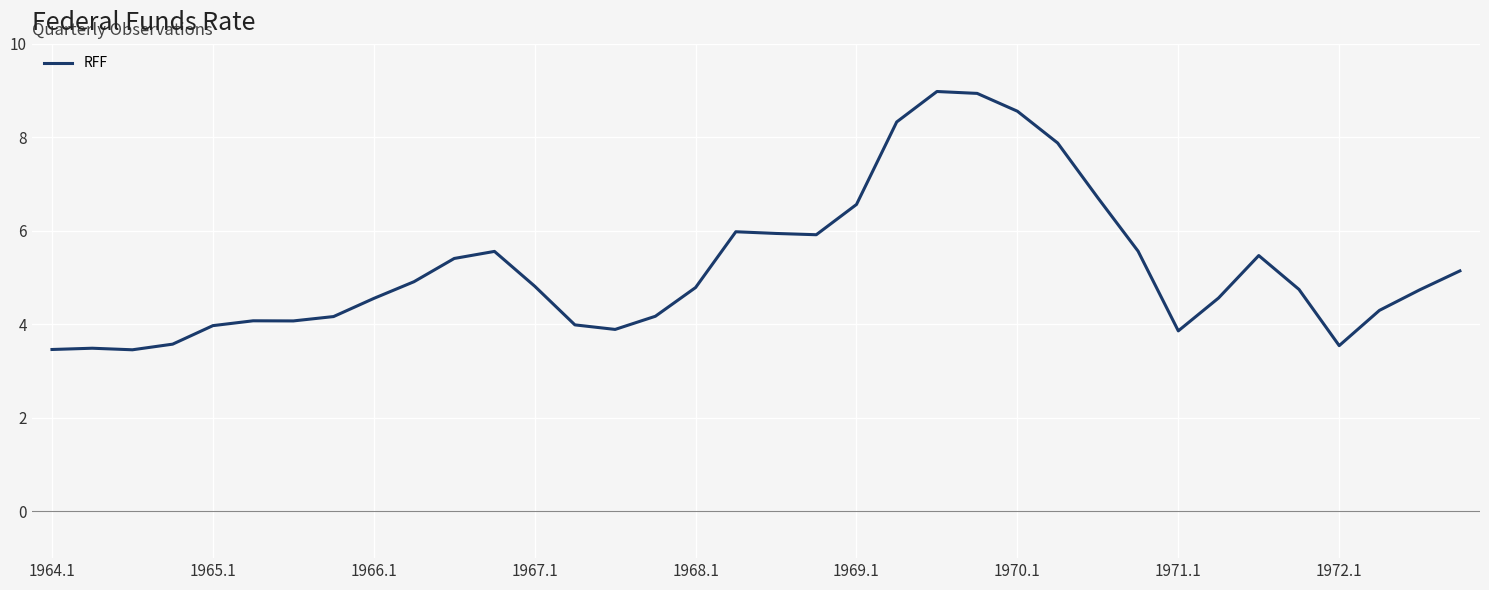

What is the difference between the maximum and minimum values?

5.5